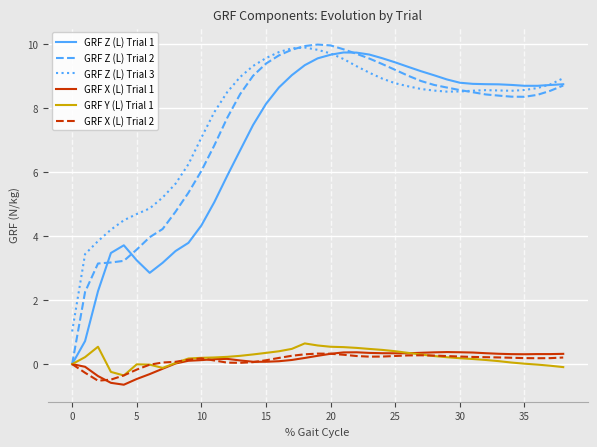

What are all the series names shown in the legend?

GRF Z (L) Trial 1, GRF Z (L) Trial 2, GRF Z (L) Trial 3, GRF X (L) Trial 1, GRF Y (L) Trial 1, GRF X (L) Trial 2